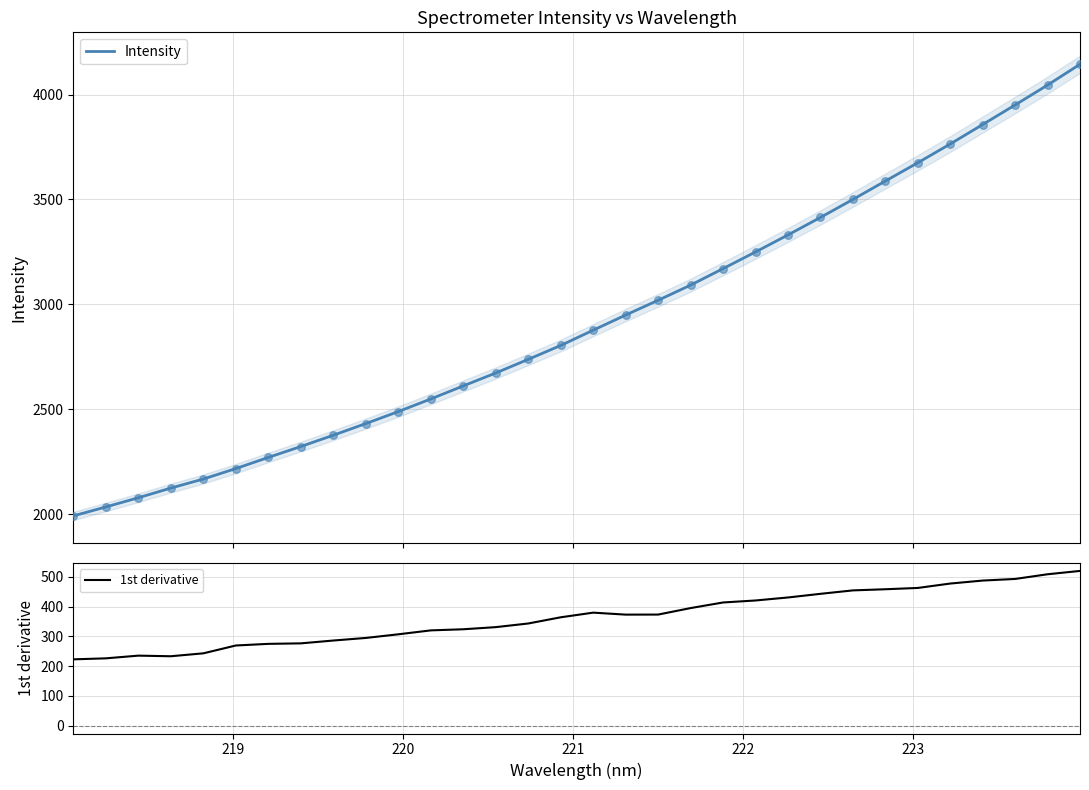

What is the highest value of the Intensity series?

4144.7